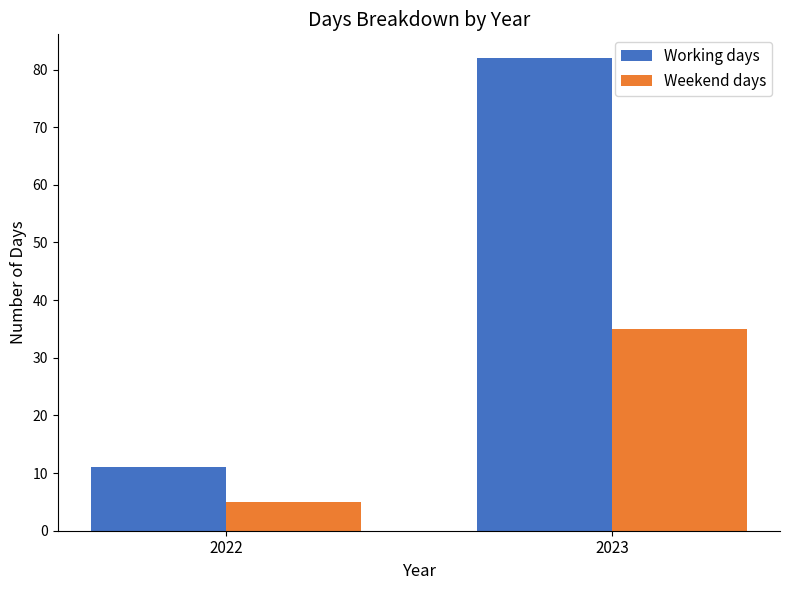

What is the difference between the Working days values at 2023 and 2022?

71